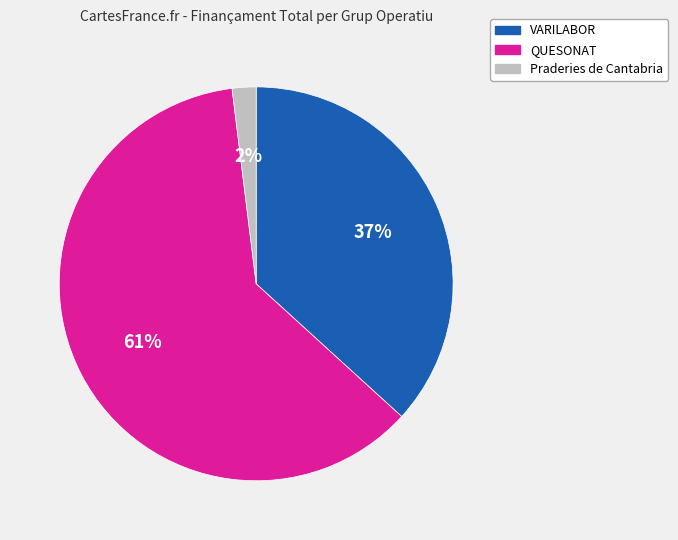

How many segments does this pie chart have?

3